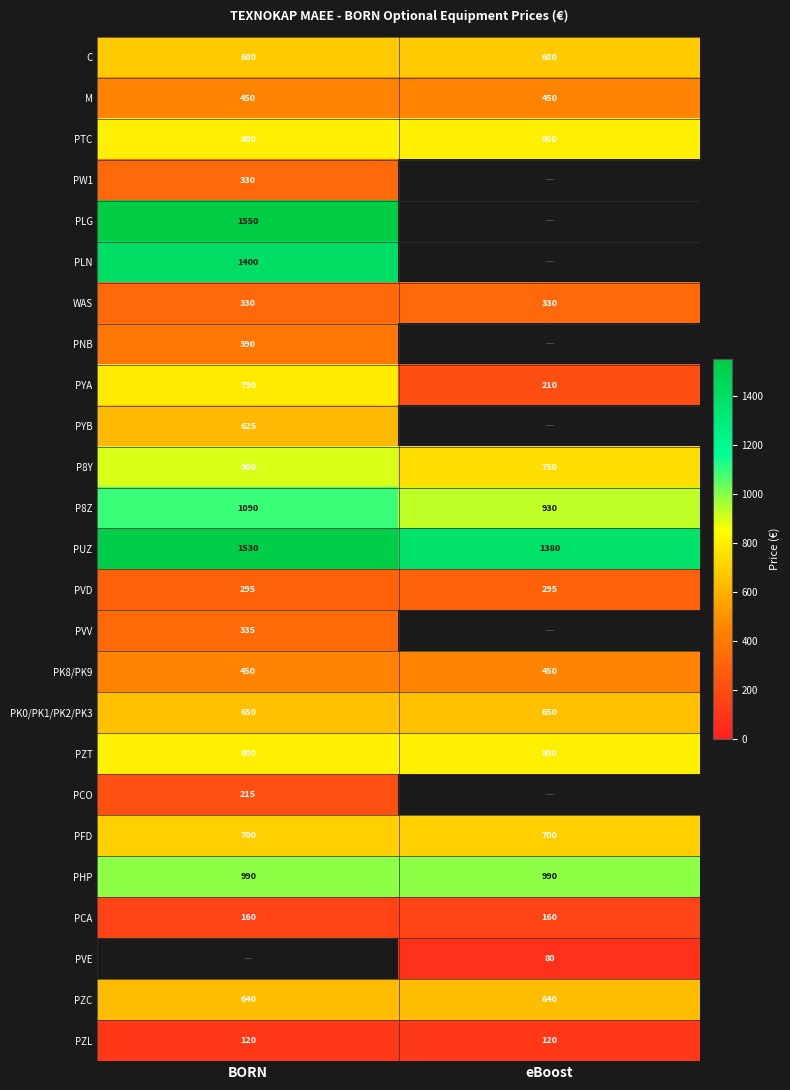

The value of PZC at eBoost is 393.6. True or false?

False